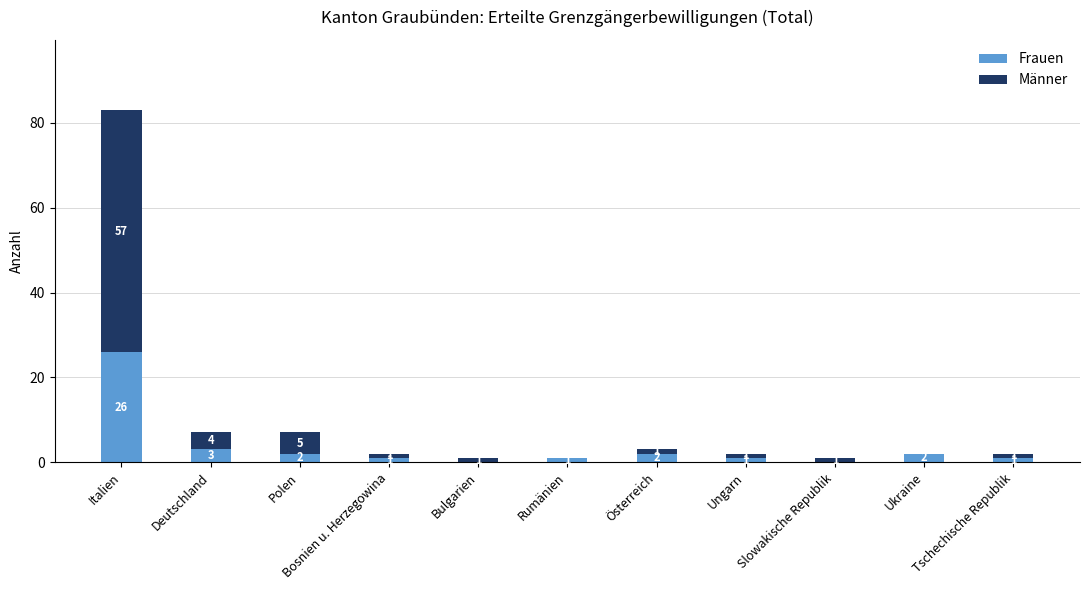

Where is Frauen nearest to the value 13?

Deutschland